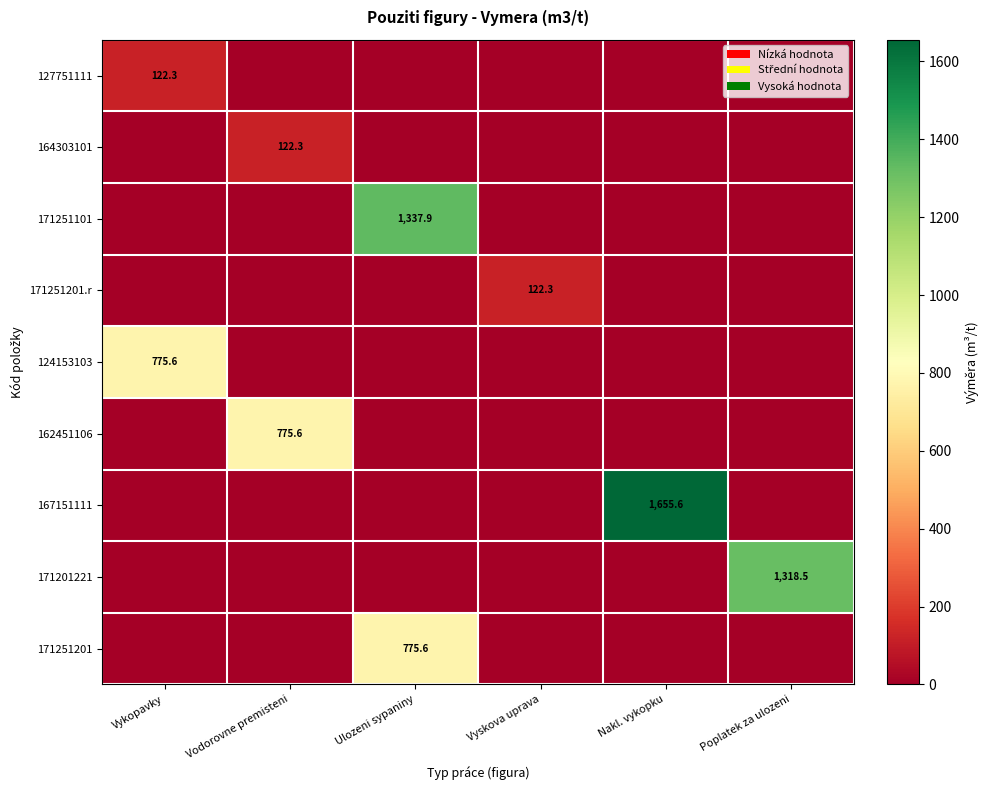

What is the total value across all series at Poplatek za ulozeni?

1318.5